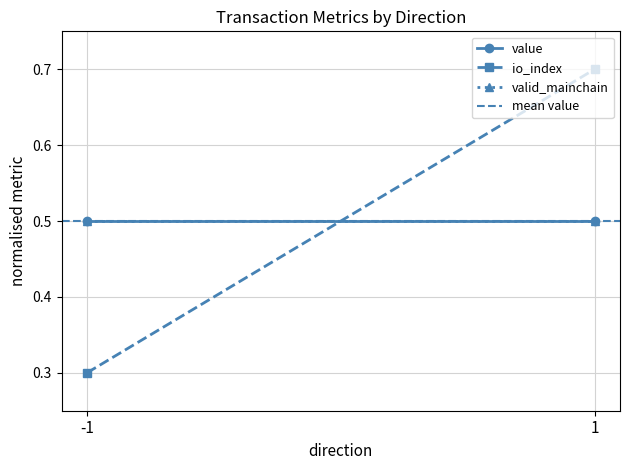

What is the maximum value for io_index?

0.7